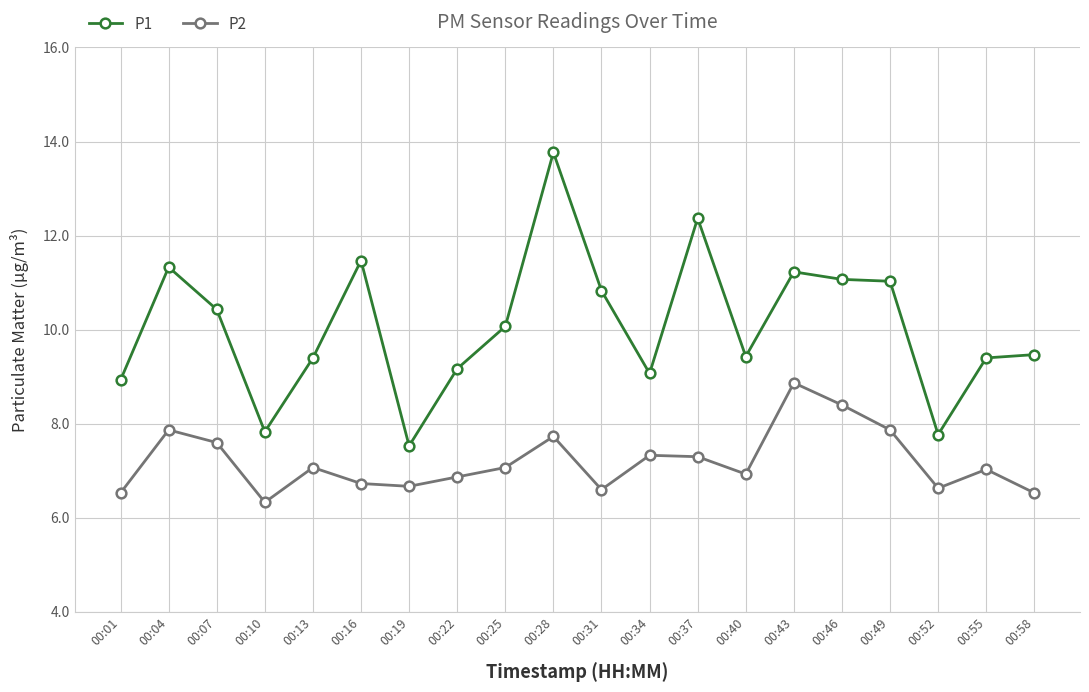

Is the value of P2 at 00:10 greater than the value of P1 at 00:04?

No